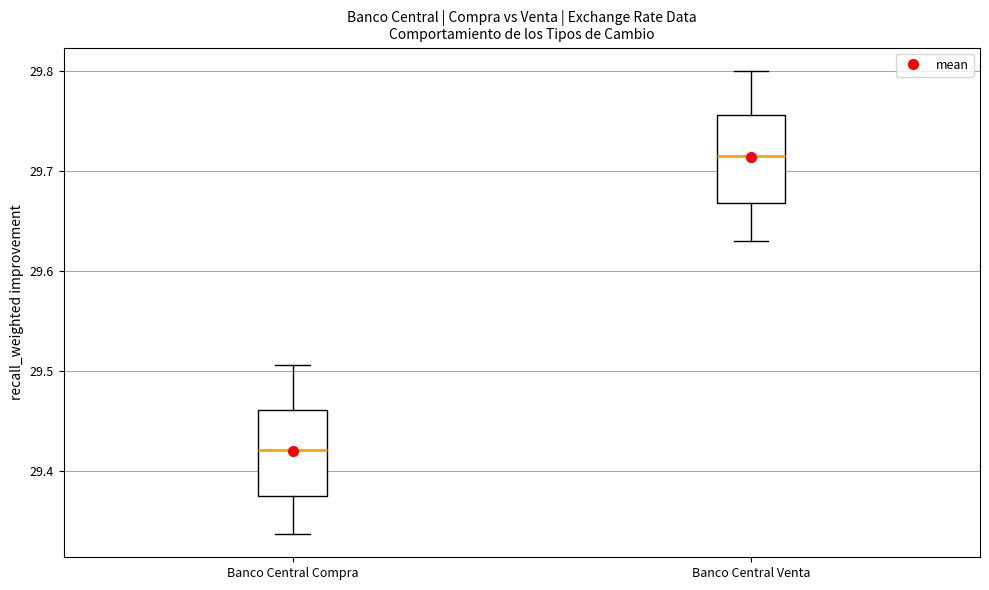

Reading left to right, transcribe this box plot: for each box, give where its median line is, the range the box spans, and where its two whiskers end, as read against the y-axis. The values are not printed on the chart, so give them approximately, as read against the axis.

Banco Central Compra: median 29.42, box 29.37 to 29.46, whiskers 29.34 to 29.51
Banco Central Venta: median 29.72, box 29.67 to 29.76, whiskers 29.63 to 29.80